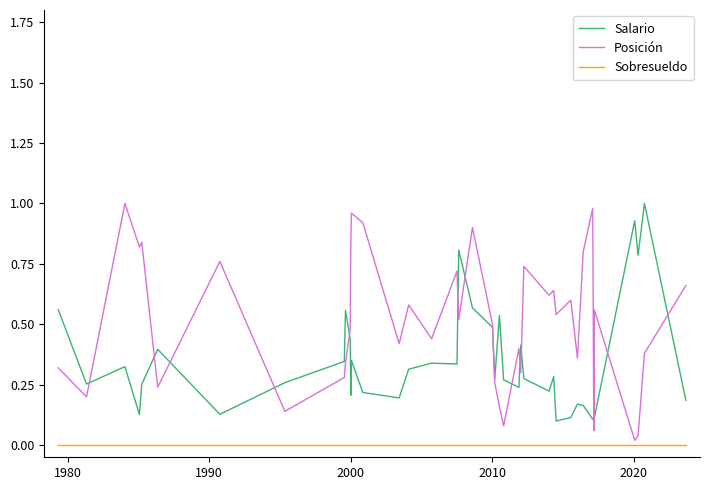

True or false: Sobresueldo and Salario intersect in this chart.

False